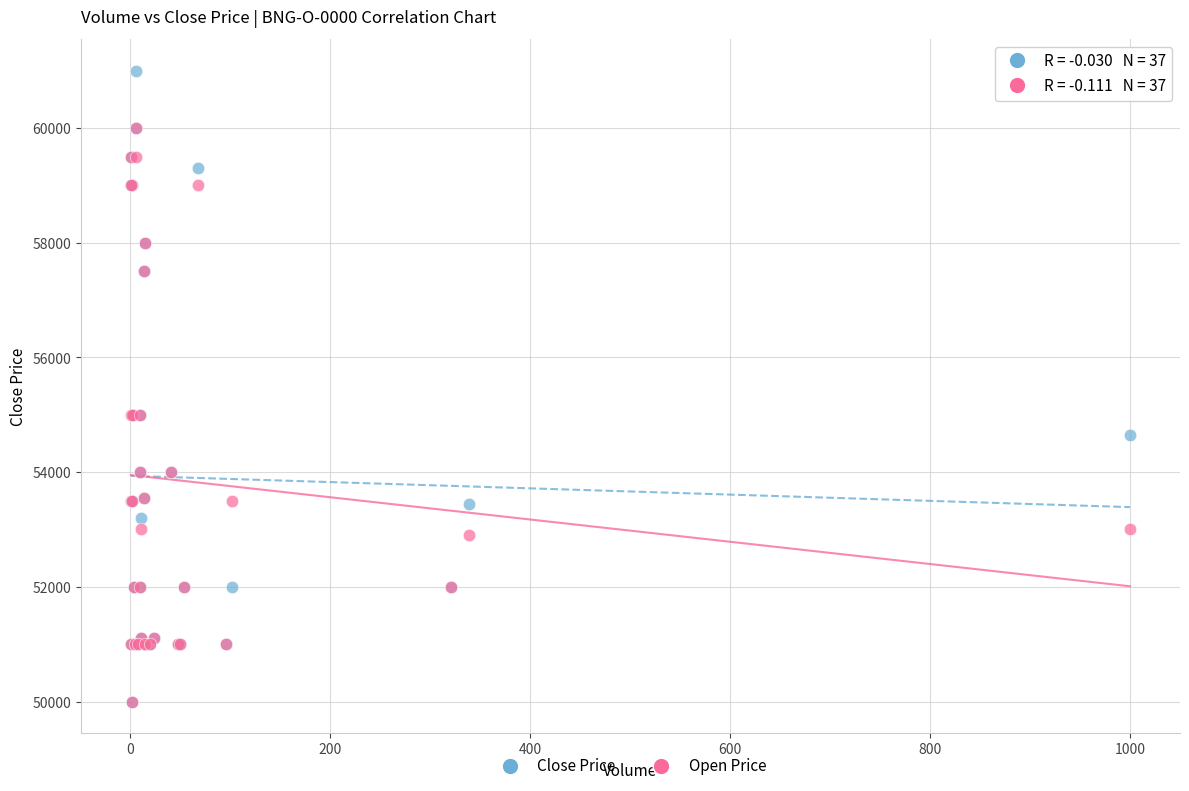

Which series contains the highest Y value?

Close Price